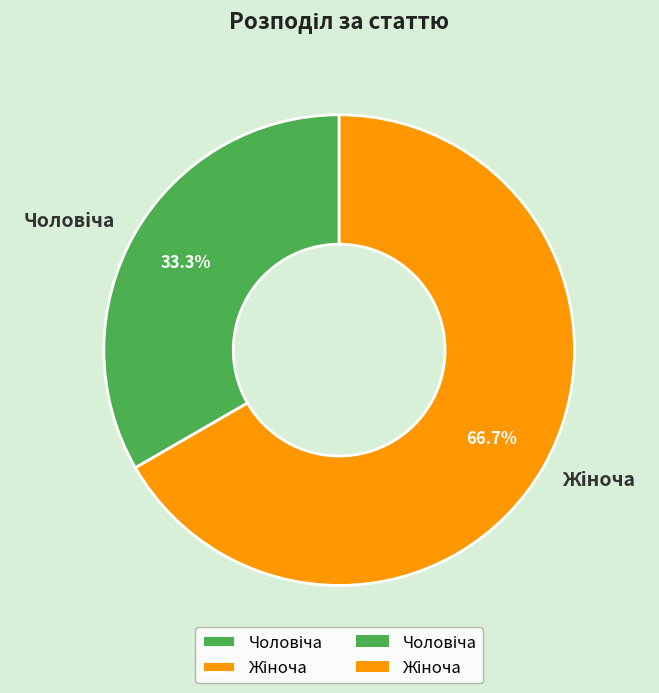

Is there a majority slice in this chart?

Yes